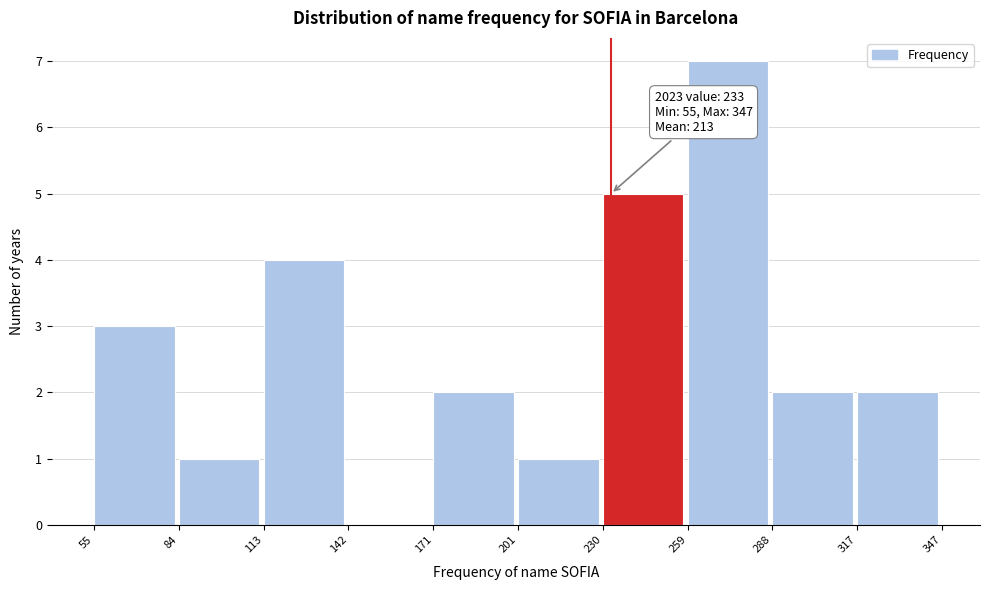

Over which range of the x-axis is the bar tallest?

259 to 288